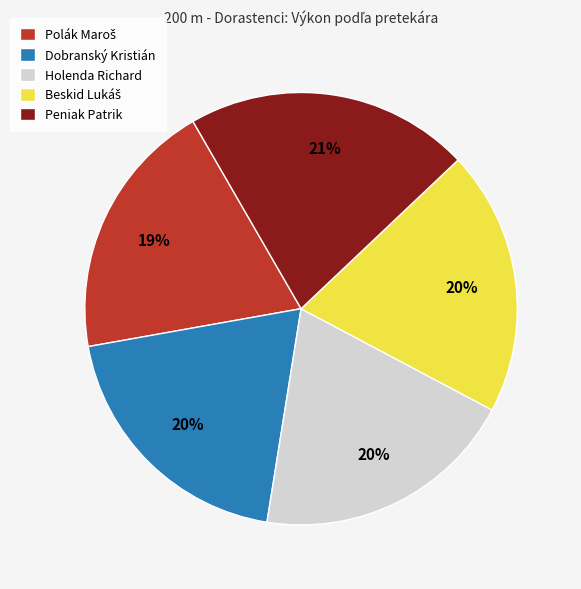

To the nearest percent, what percentage of the pie is Holenda Richard?

20%